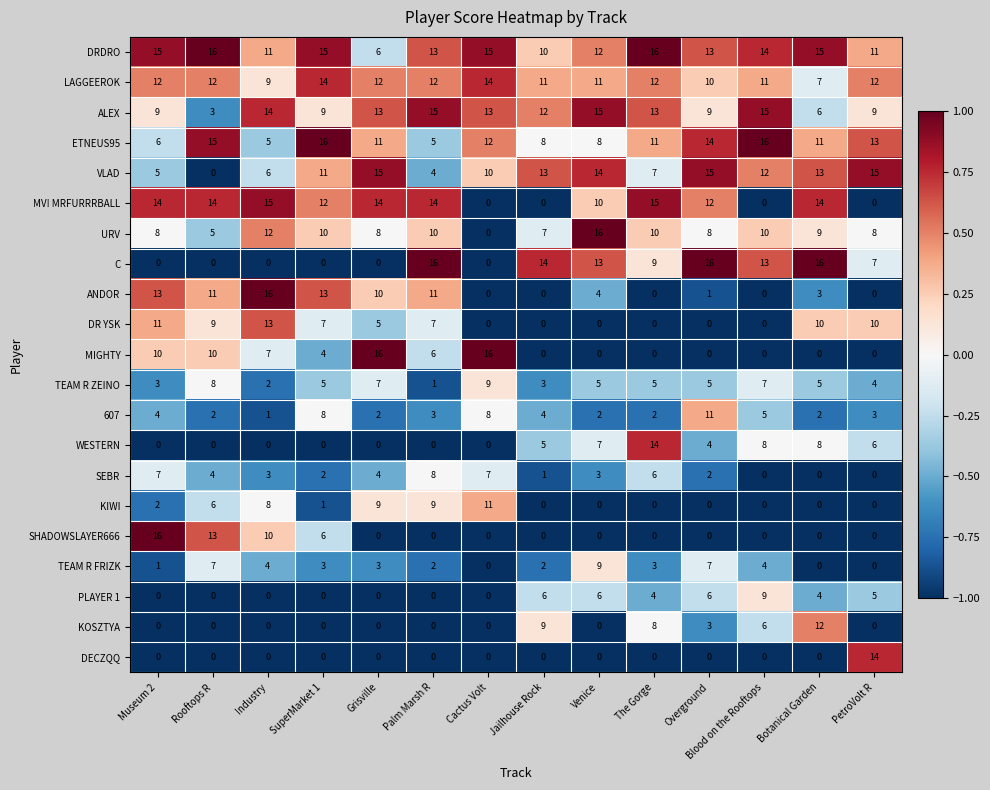

What is the difference between the highest and lowest values at Cactus Volt?

16